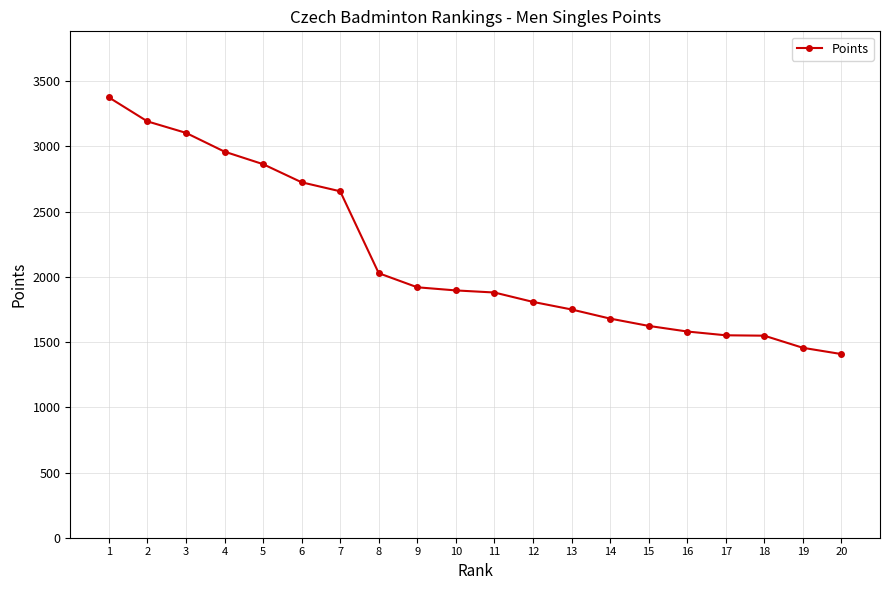

What is the value of the 9th point from the left?

1920